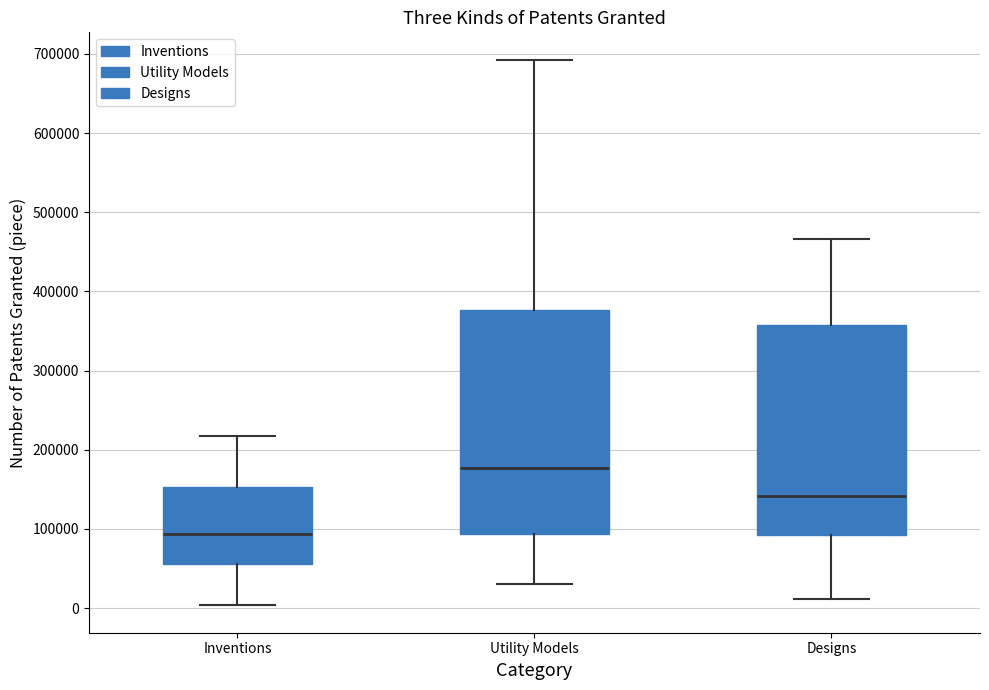

Reading left to right, transcribe this box plot: for each box, give where its median line is, the range the box spans, and where its two whiskers end, as read against the y-axis. The values are not printed on the chart, so give them approximately, as read against the axis.

Inventions: median 90000, box 60000 to 150000, whiskers 0 to 220000
Utility Models: median 180000, box 90000 to 380000, whiskers 30000 to 690000
Designs: median 140000, box 90000 to 360000, whiskers 10000 to 470000